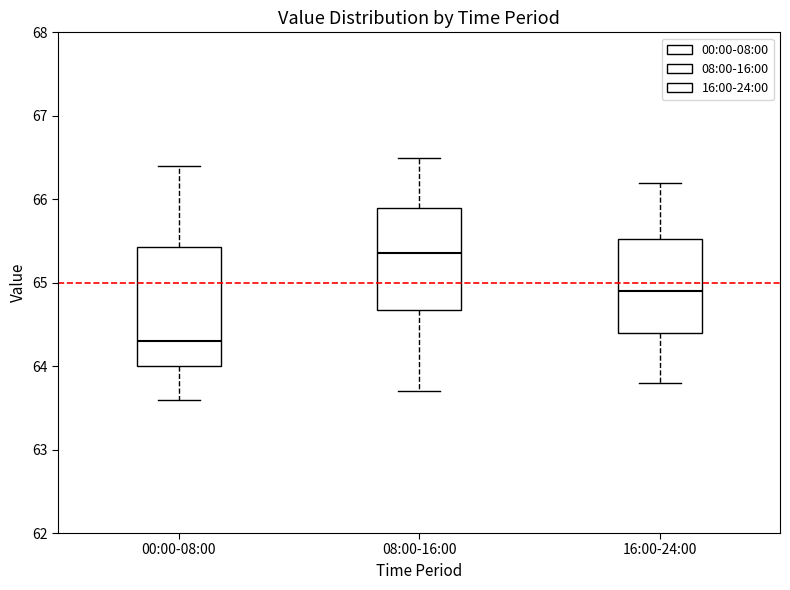

Where does the median line of the box for 00:00-08:00 sit on the y-axis? The values are not printed on the chart, so give them approximately, as read against the axis.

64.3